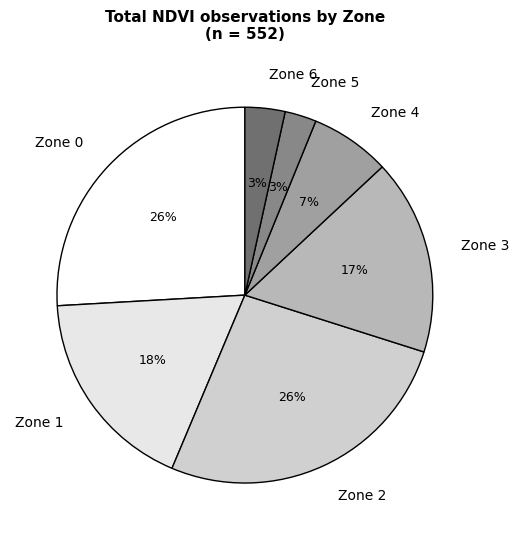

To the nearest percent, what portion does Zone 6 represent?

3%